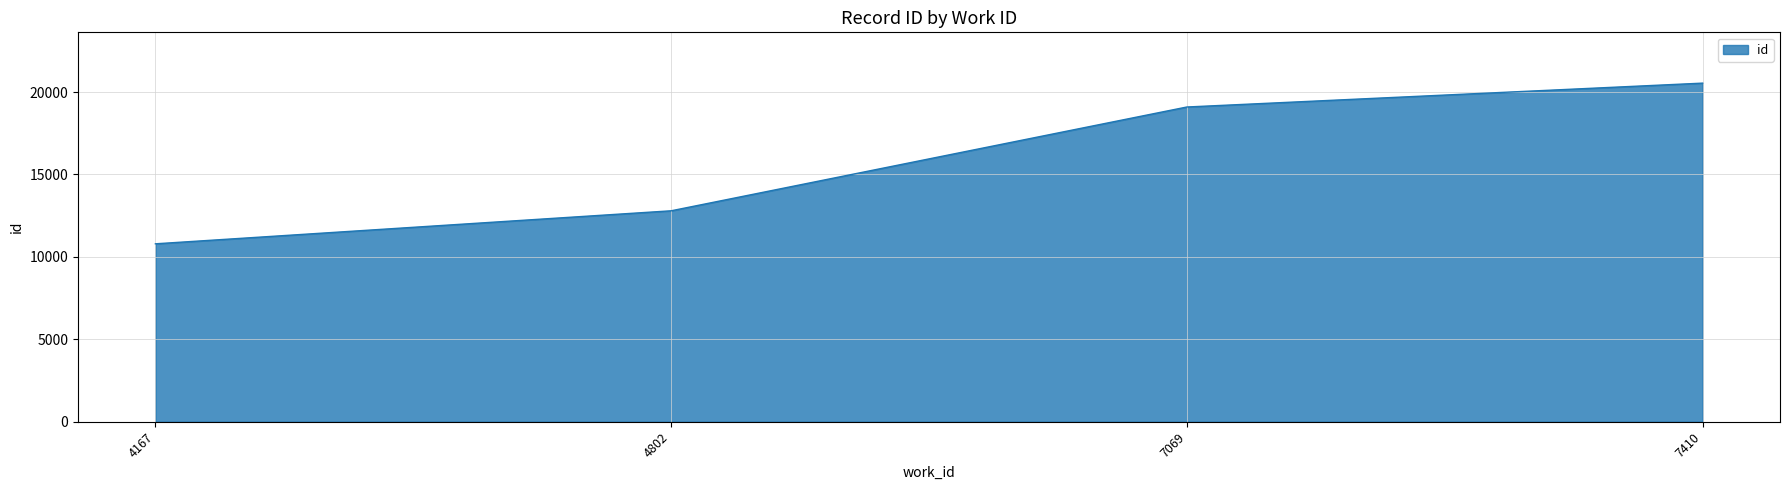

What is the difference between the maximum and minimum values?

9748